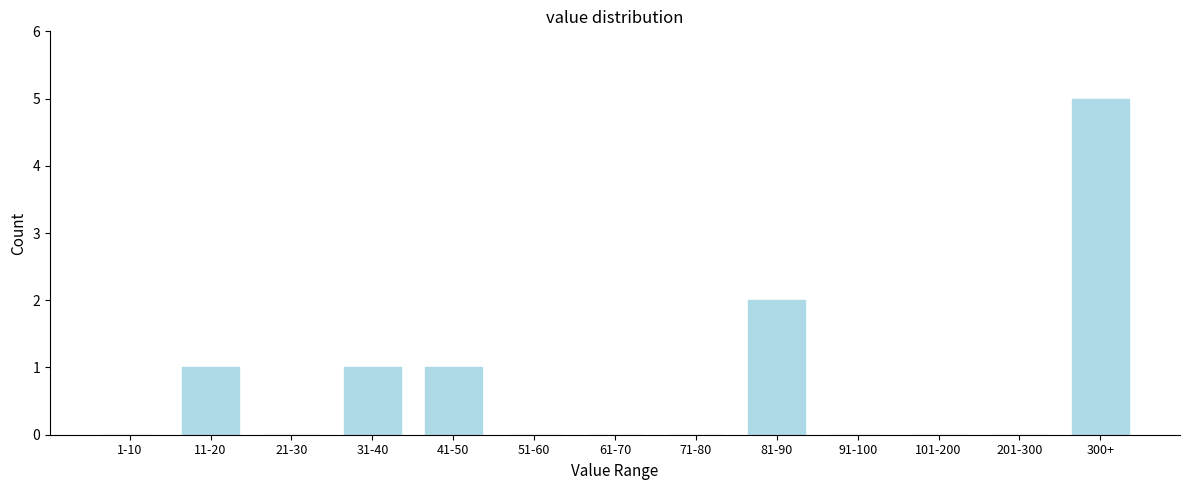

Reading left to right, transcribe all the data shown in this chart.

1-10=0	11-20=1	21-30=0	31-40=1	41-50=1	51-60=0	61-70=0	71-80=0	81-90=2	91-100=0	101-200=0	201-300=0	300+=5